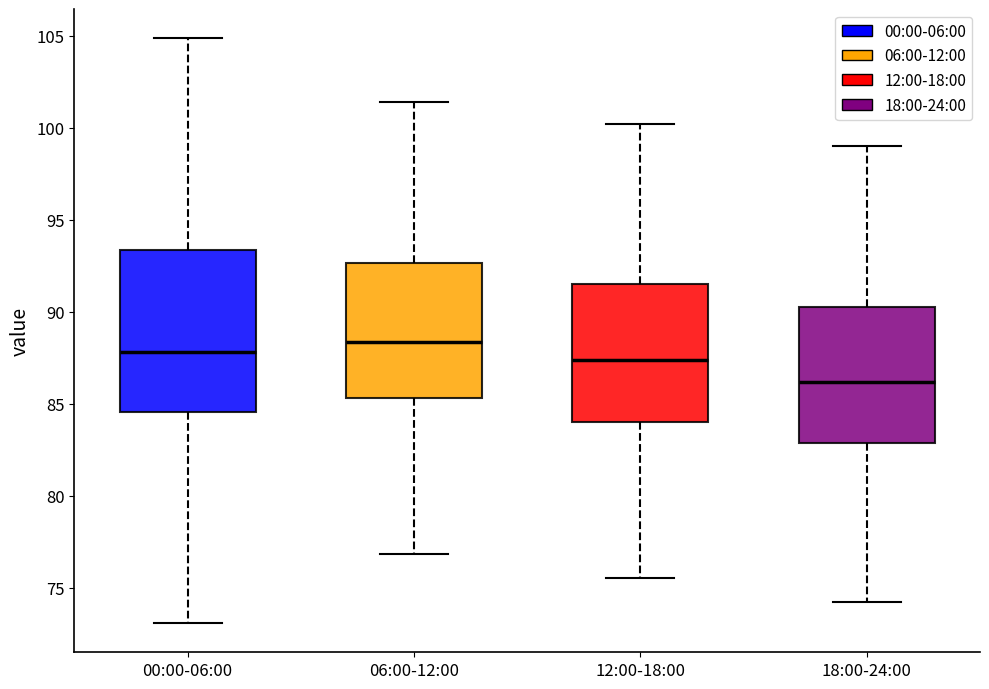

Which box is the tallest, from its lower edge to its upper edge?

00:00-06:00